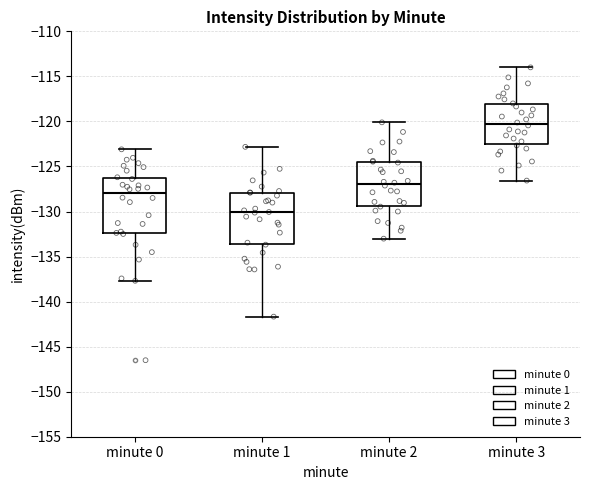

Which box's median line is the highest?

minute 3